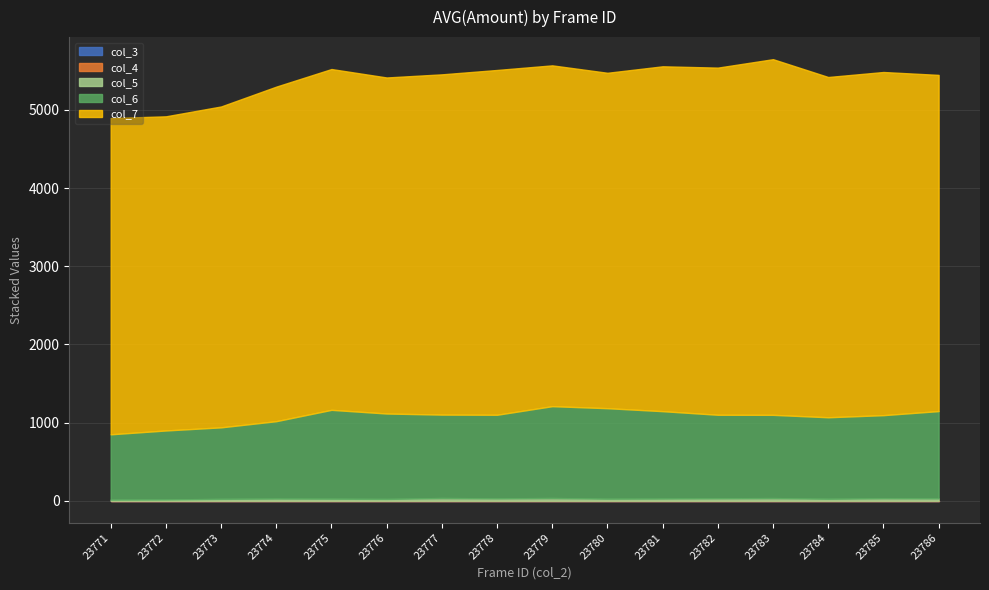

What is the spread (max minus min) of values at 23771?

4046